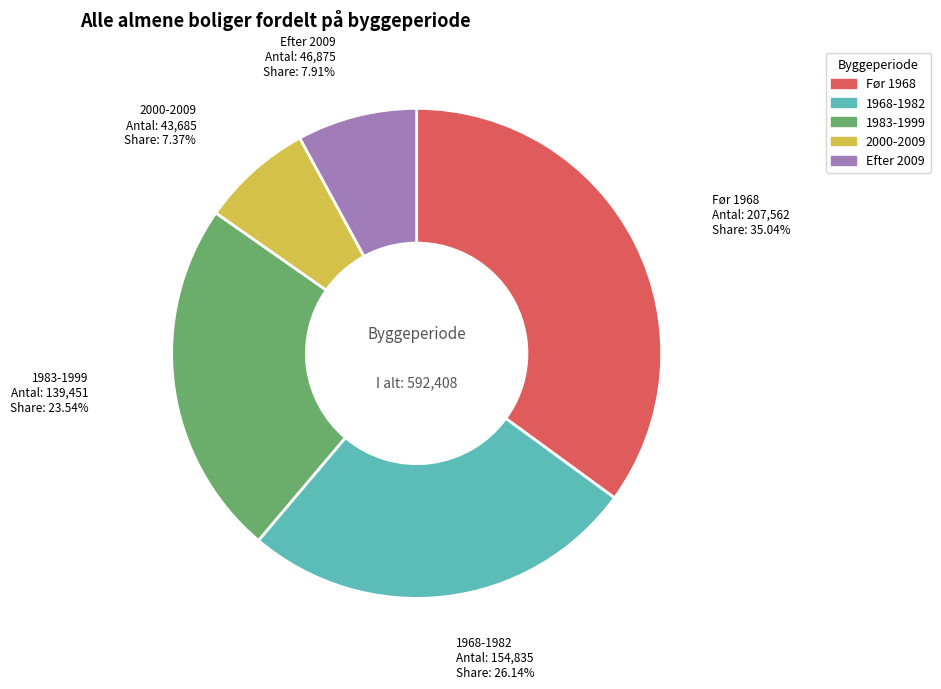

Is Før 1968 the majority of the pie?

No